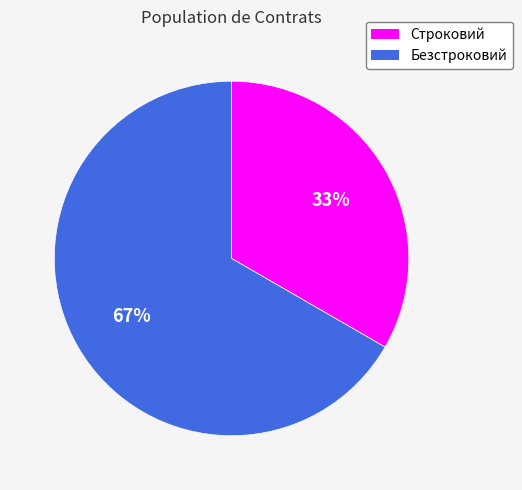

What percentage is the Строковий slice, to the nearest percent?

33%